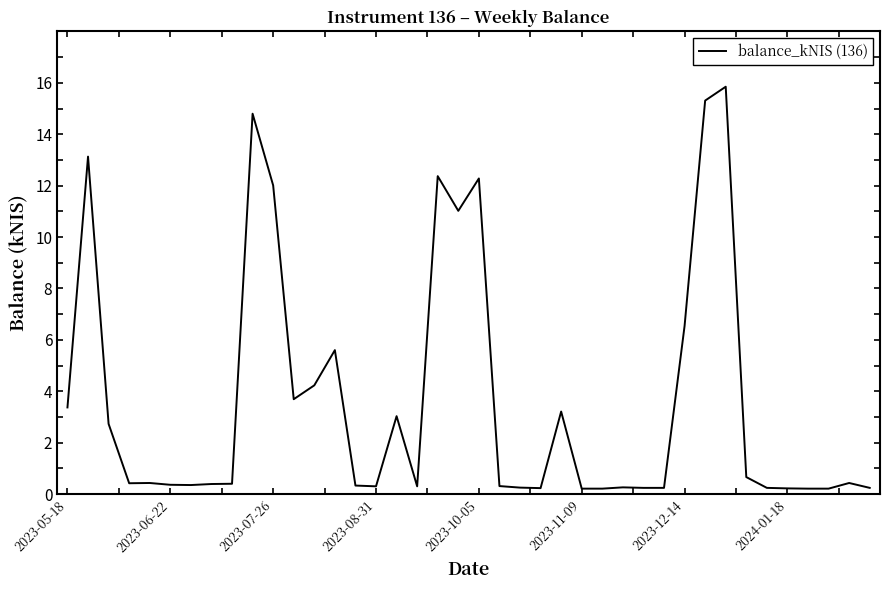

What is the average value?

3.7